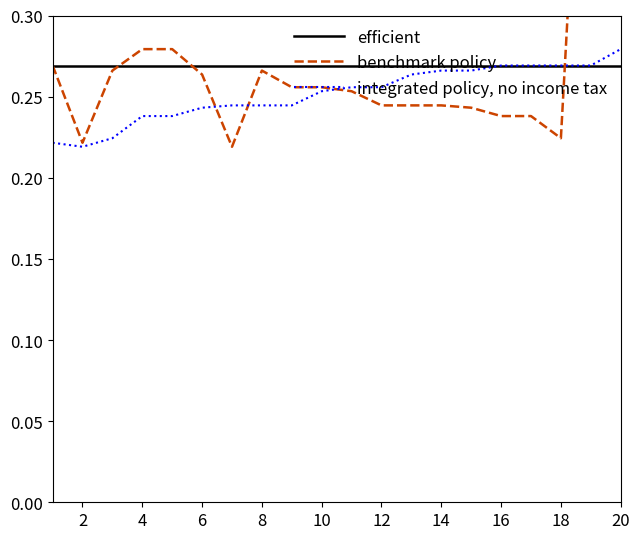

Reading left to right, list all the values displayed in this chart.

efficient: 0.3	0.3	0.3	0.3	0.3	0.3	0.3	0.3	0.3	0.3	0.3	0.3	0.3	0.3	0.3	0.3	0.3	0.3	0.3	0.3
benchmark policy: 0.3	0.2	0.3	0.3	0.3	0.3	0.2	0.3	0.3	0.3	0.3	0.2	0.2	0.2	0.2	0.2	0.2	0.2	0.6	0.6
integrated policy, no income tax: 0.2	0.2	0.2	0.2	0.2	0.2	0.2	0.2	0.2	0.3	0.3	0.3	0.3	0.3	0.3	0.3	0.3	0.3	0.3	0.3